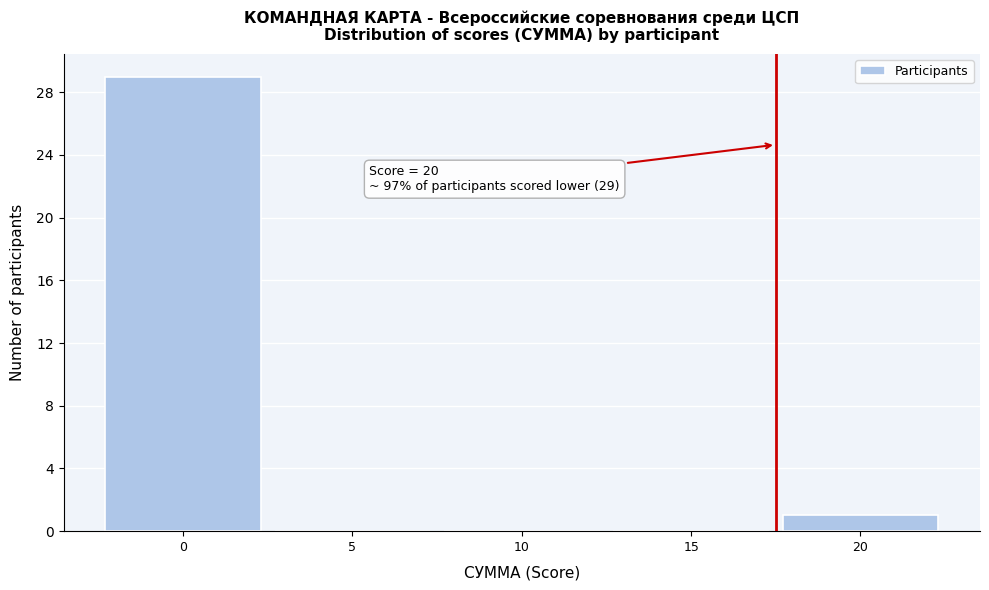

Reading right to left, transcribe all the data shown in this chart.

20=1	15=0	10=0	5=0	0=29